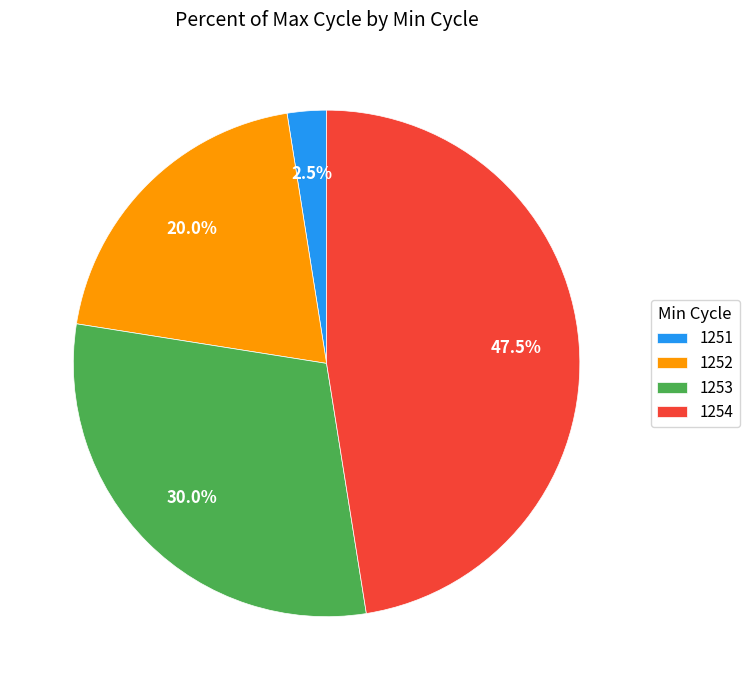

Do 1253 and 1254 together represent more than half of the pie?

Yes